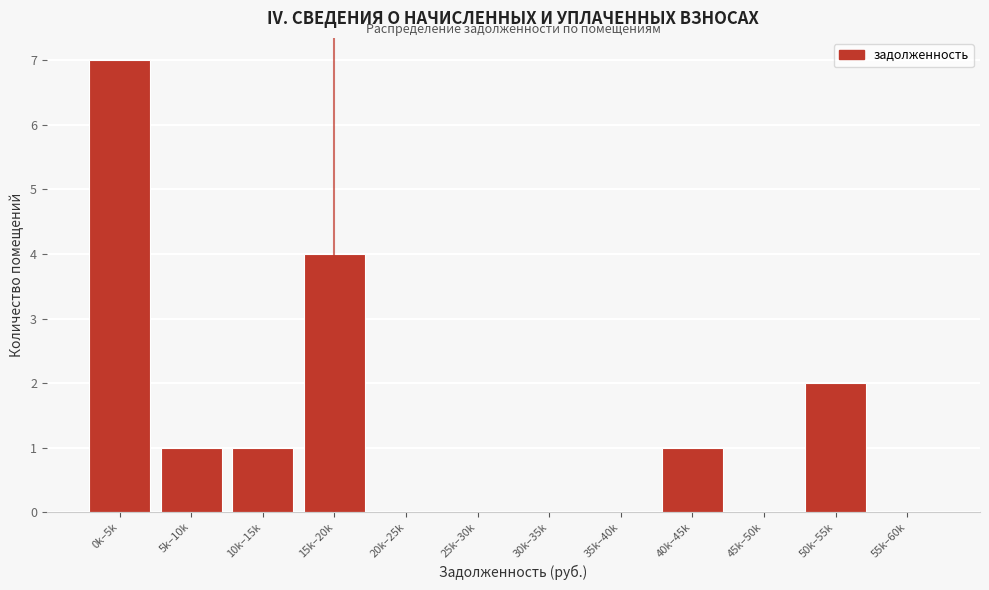

Reading right to left, list all the values displayed in this chart.

55k–60k=0	50k–55k=2	45k–50k=0	40k–45k=1	35k–40k=0	30k–35k=0	25k–30k=0	20k–25k=0	15k–20k=4	10k–15k=1	5k–10k=1	0k–5k=7